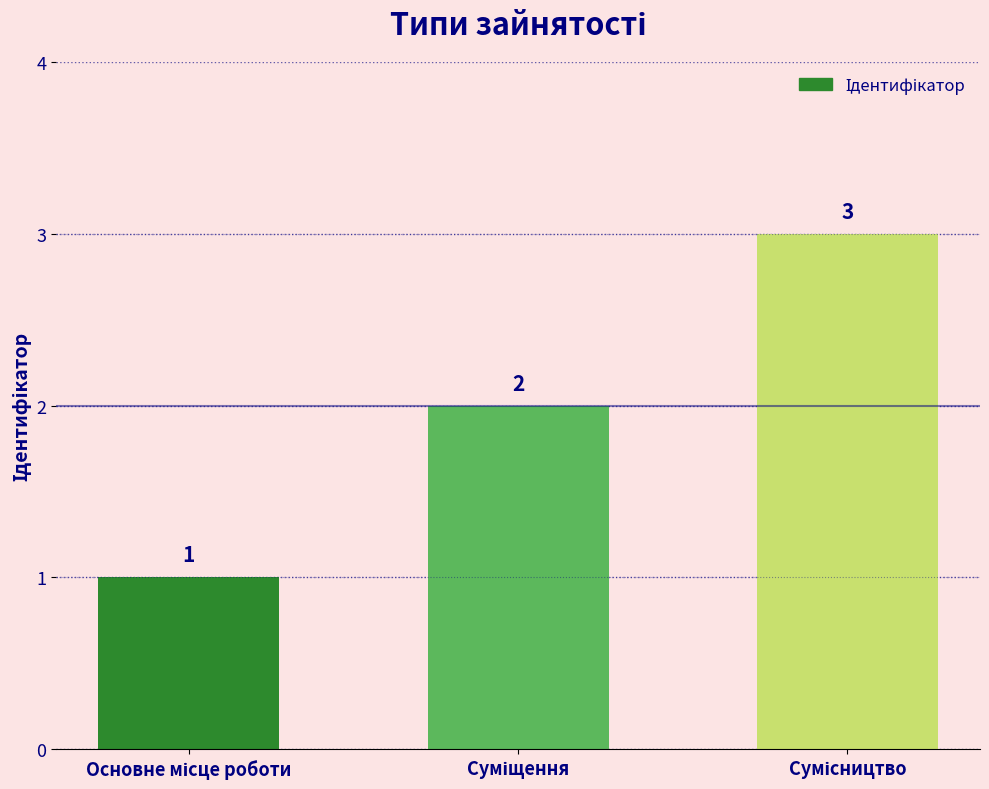

How many values are between 1 and 3?

3